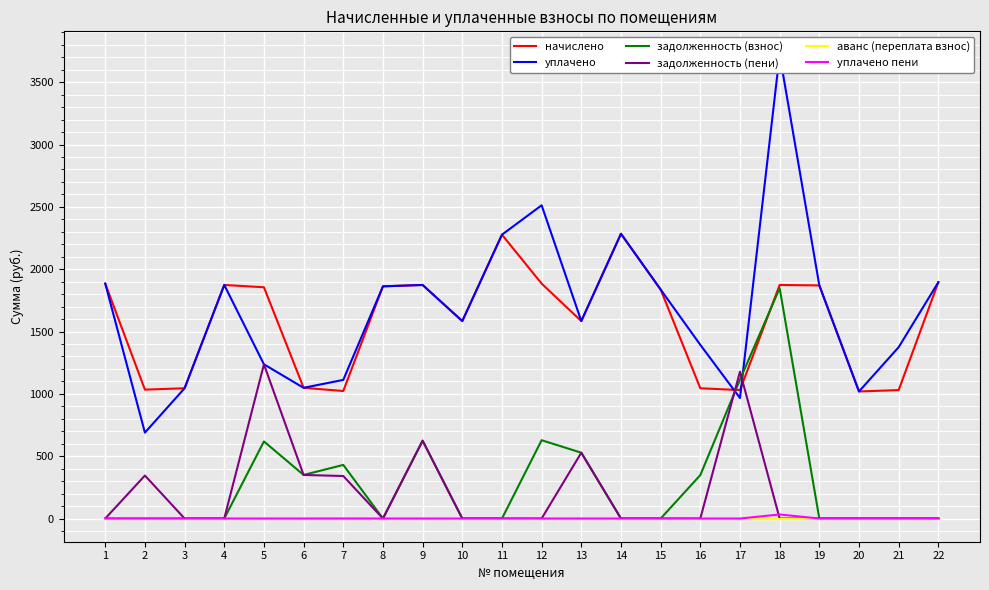

How many interior local valleys does the начислено series have?

6